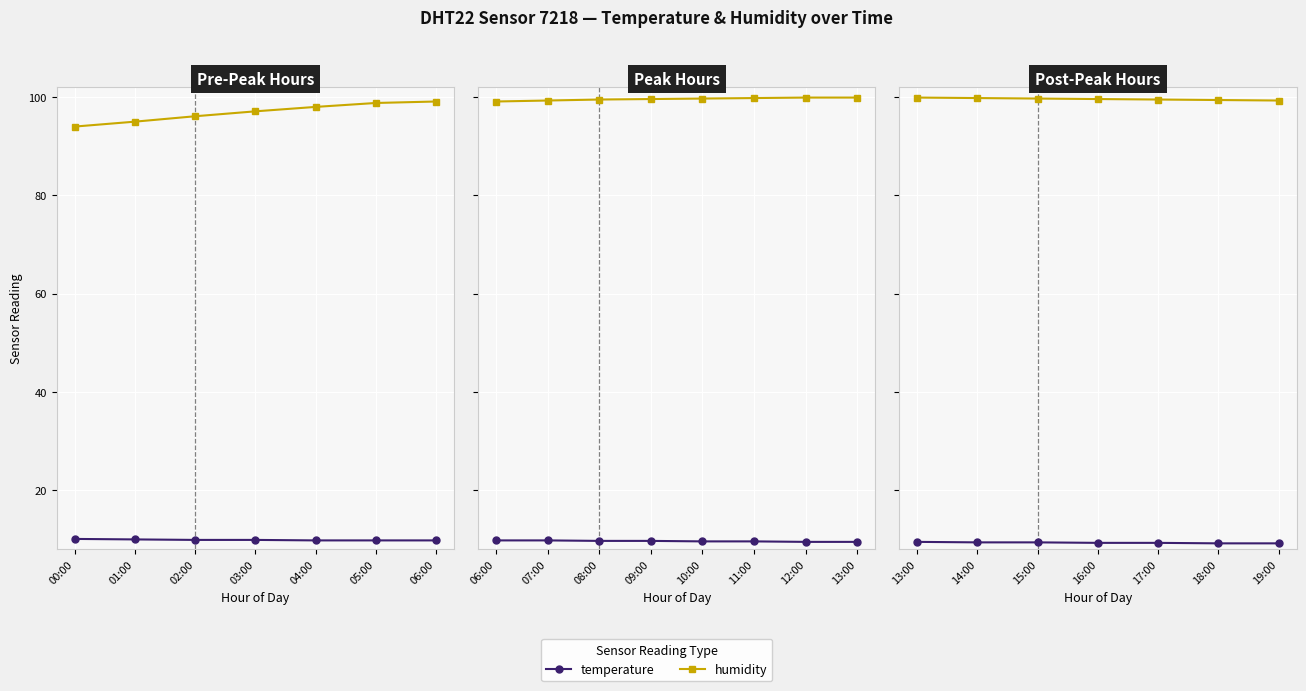

What is the minimum value shown in the chart?

9.2